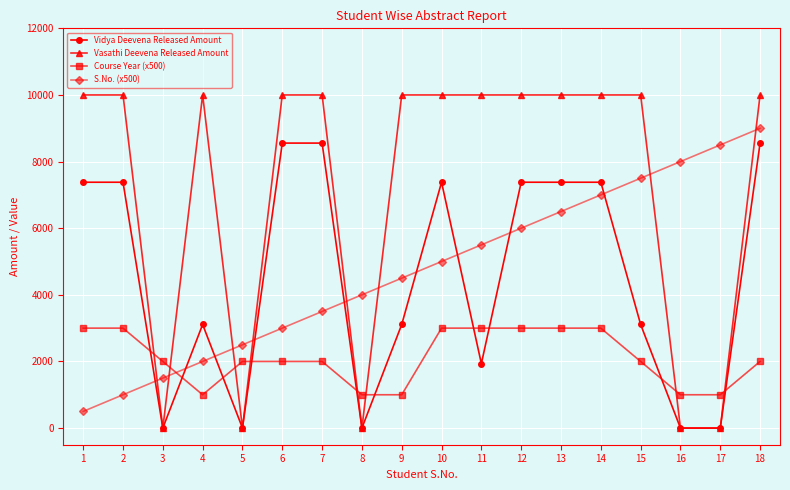

Does the chart display data point markers on the line(s)?

Yes